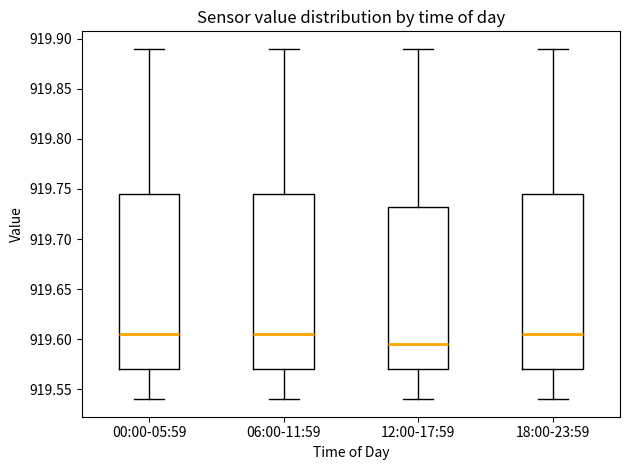

Where is the upper edge of the box for 12:00-17:59 on the y-axis? The values are not printed on the chart, so give them approximately, as read against the axis.

919.735